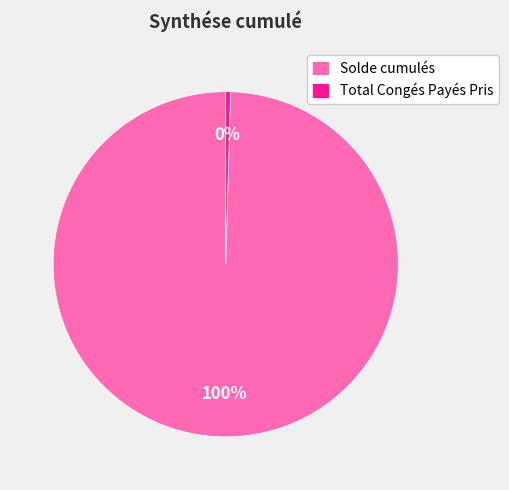

Is the sum of Solde cumulés and Total Congés Payés Pris greater than half?

Yes